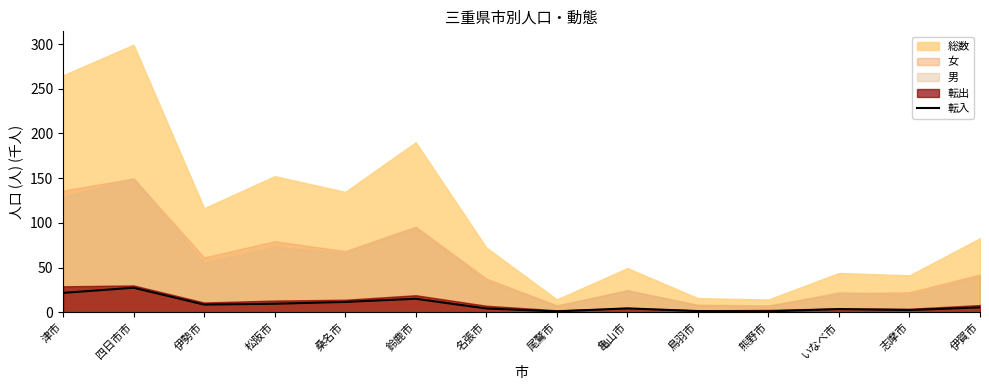

At which label is the value closest to 14?

鈴鹿市